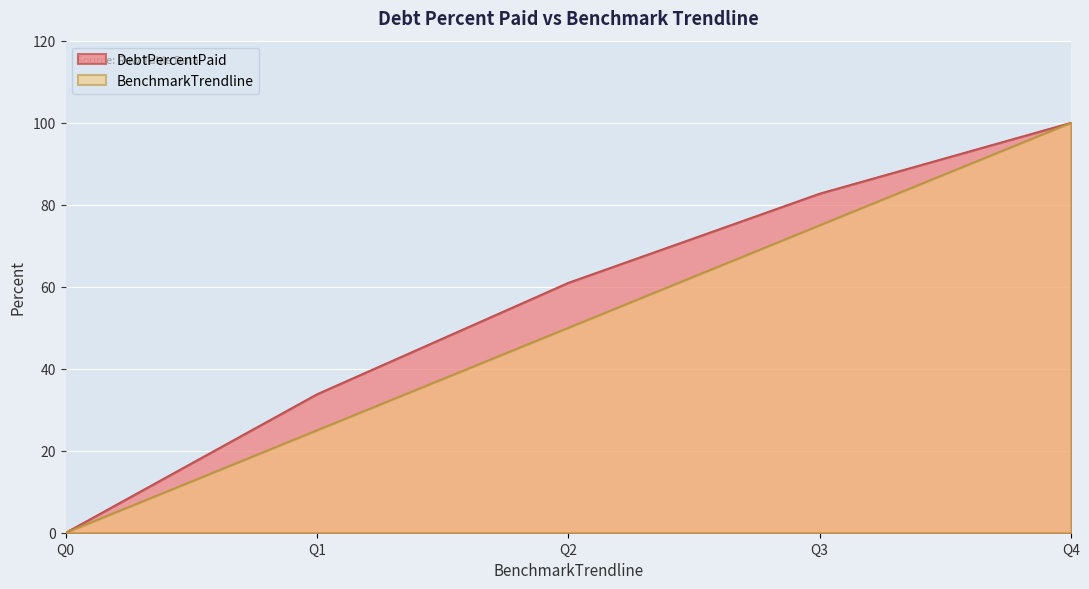

At which label does BenchmarkTrendline first exceed 50?

Q3